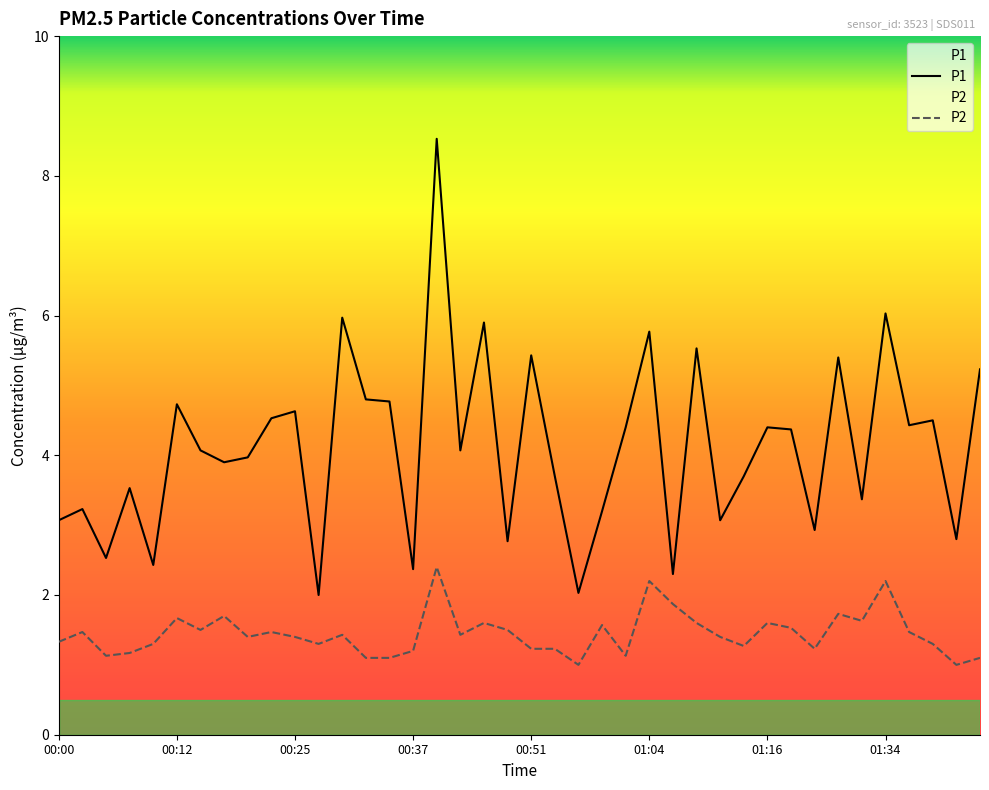

How many lines are shown in the chart?

2